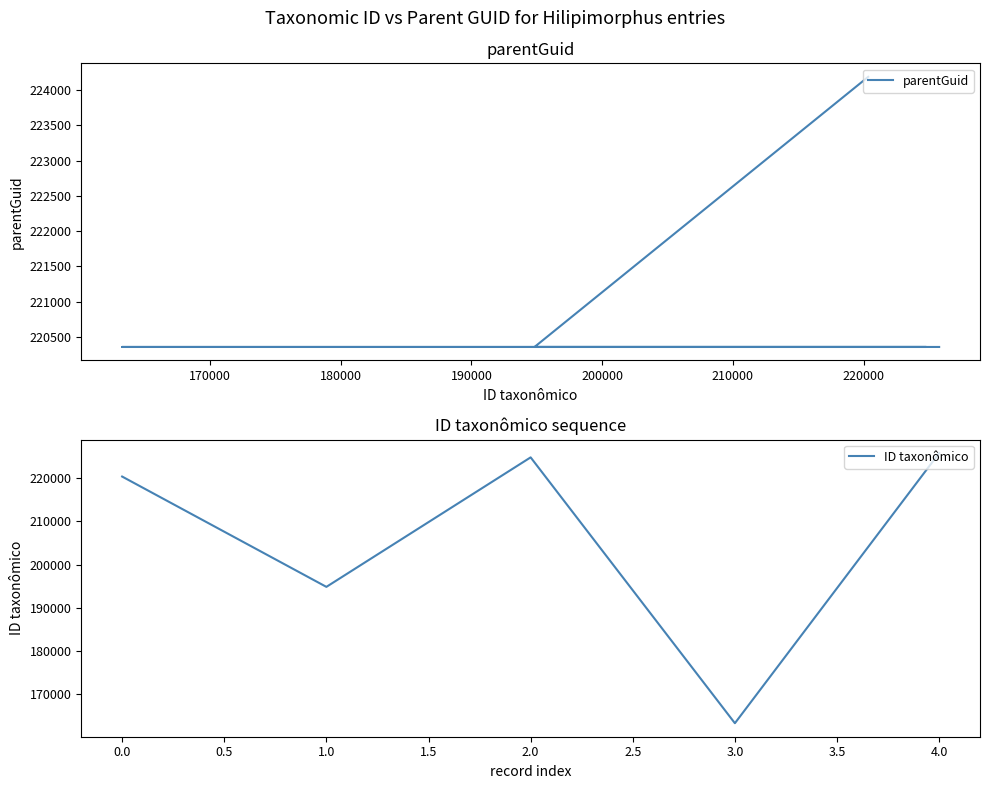

Between 160000 and 200000, which series saw the biggest shift?

ID taxonômico